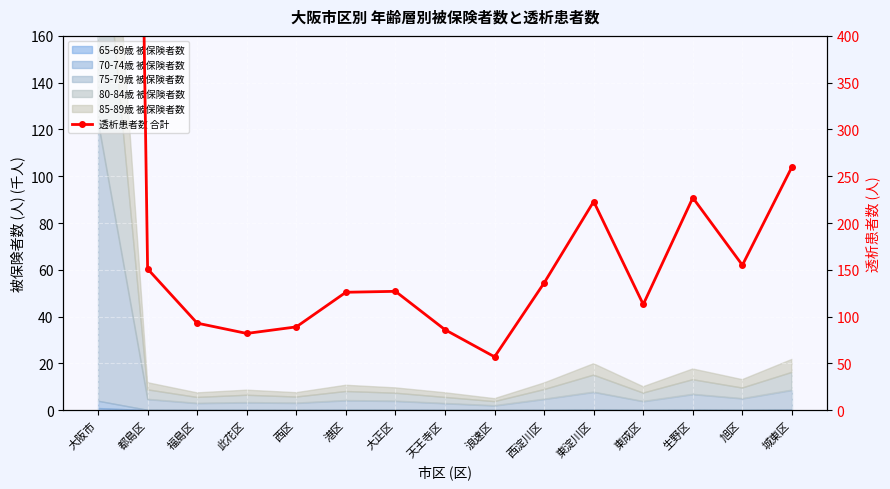

What is the value of the 13th point from the left?

227